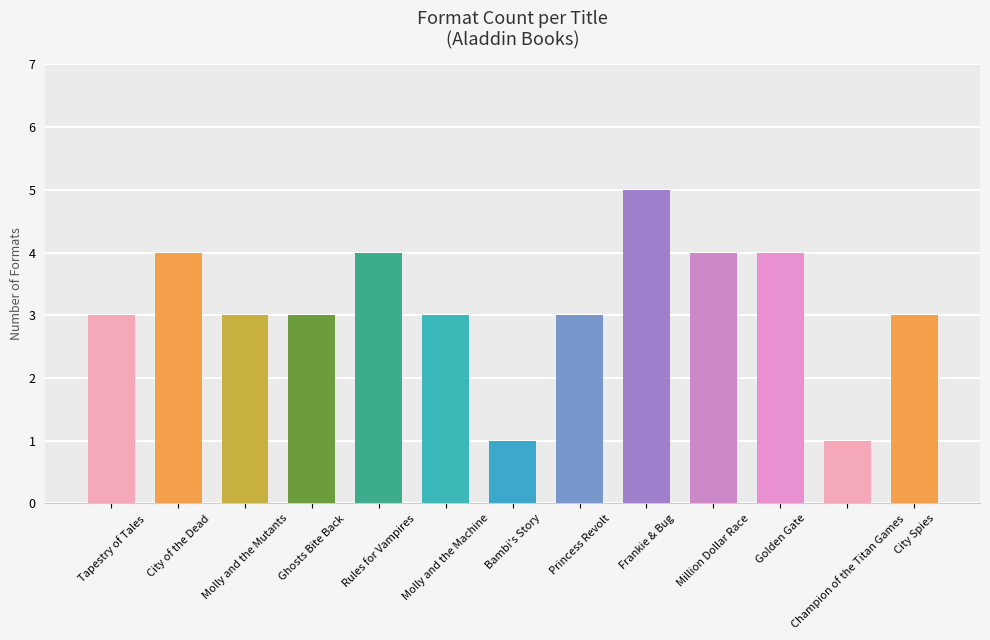

Is it true that the value at Million Dollar Race is 4?

True